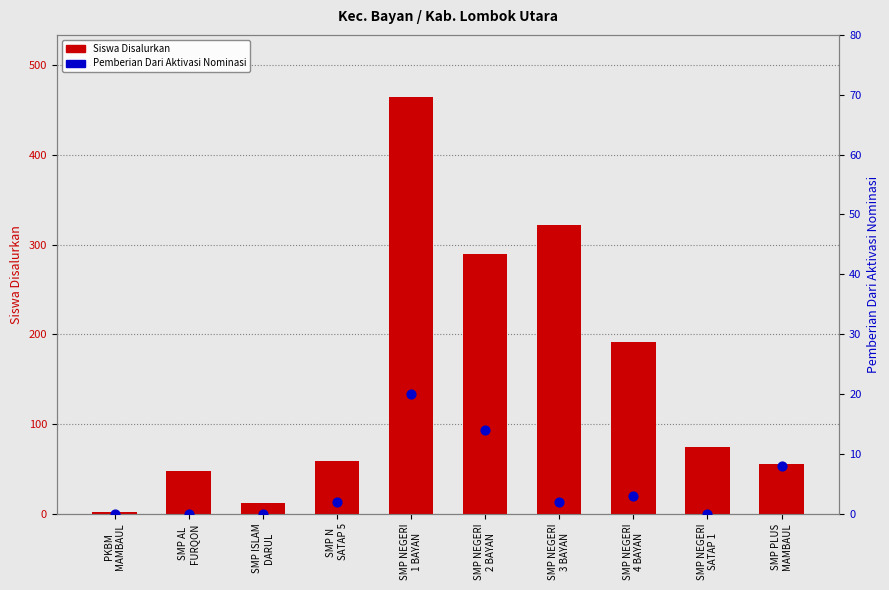

Which series has the largest Y range (max minus min)?

Siswa Disalurkan